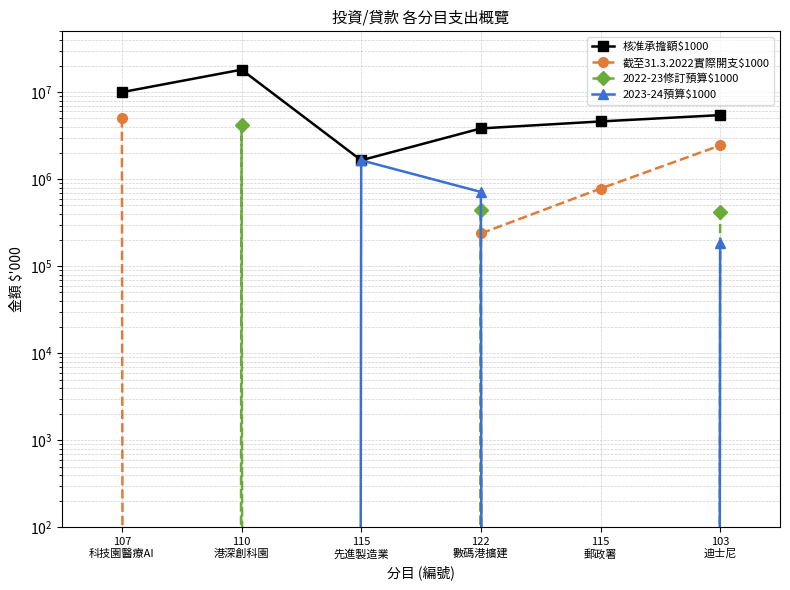

What are all the series names shown in the legend?

核准承擔額$1000, 截至31.3.2022實際開支$1000, 2022-23修訂預算$1000, 2023-24預算$1000